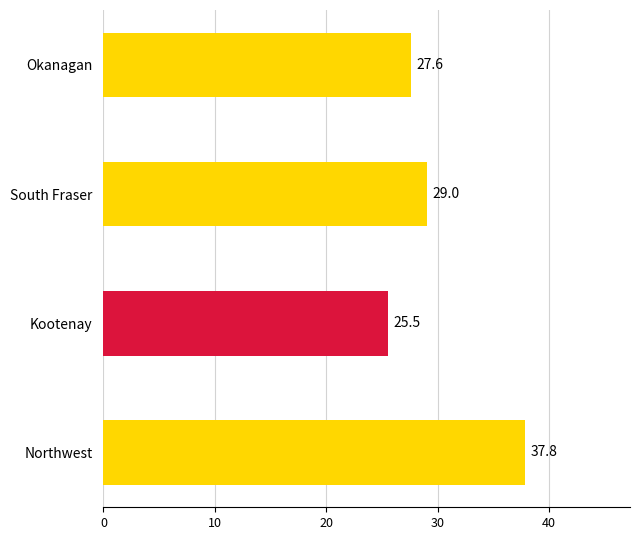

How many values are below 29?

2